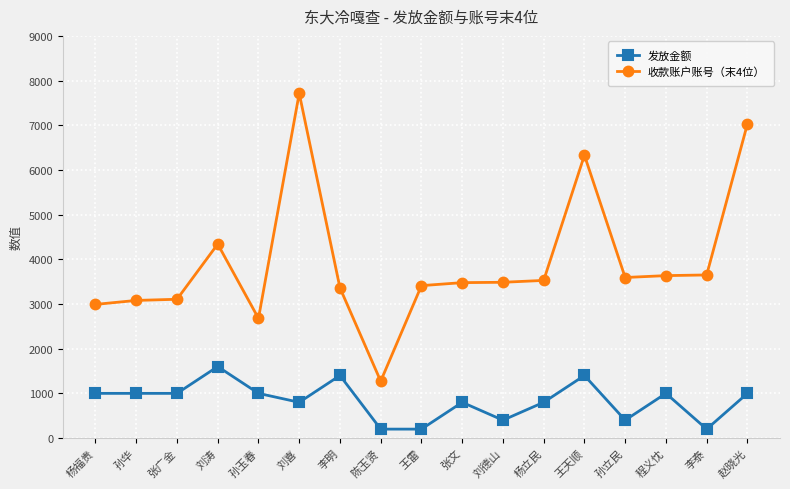

True or false: 收款账户账号（末4位） has more than 0 points higher than both neighbors.

True